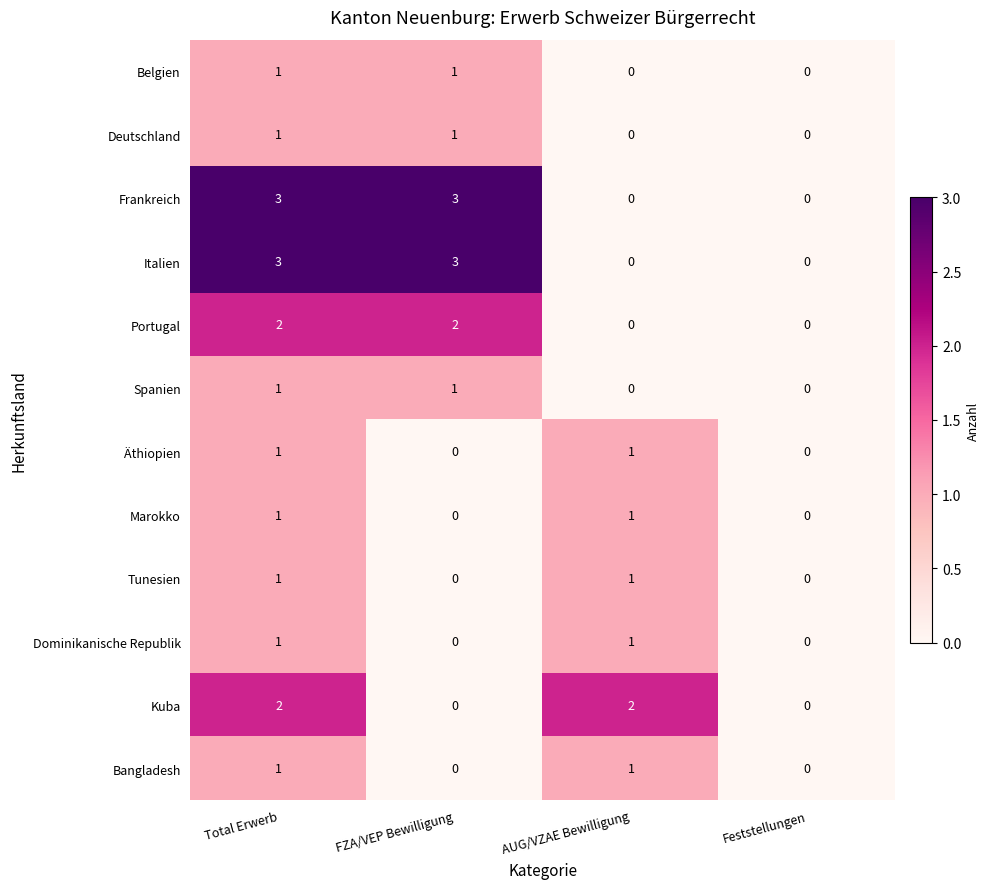

The value of Italien at Feststellungen is 0. True or false?

True